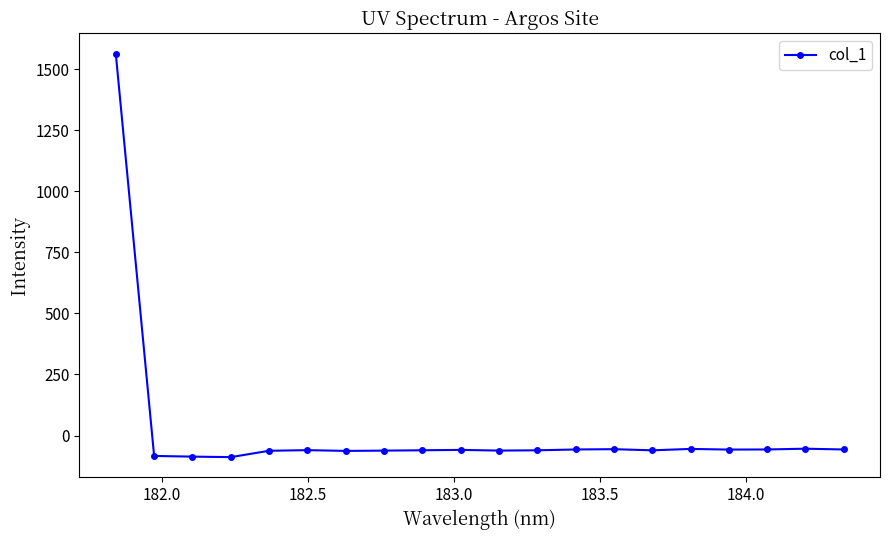

Does the chart have visible grid lines?

No